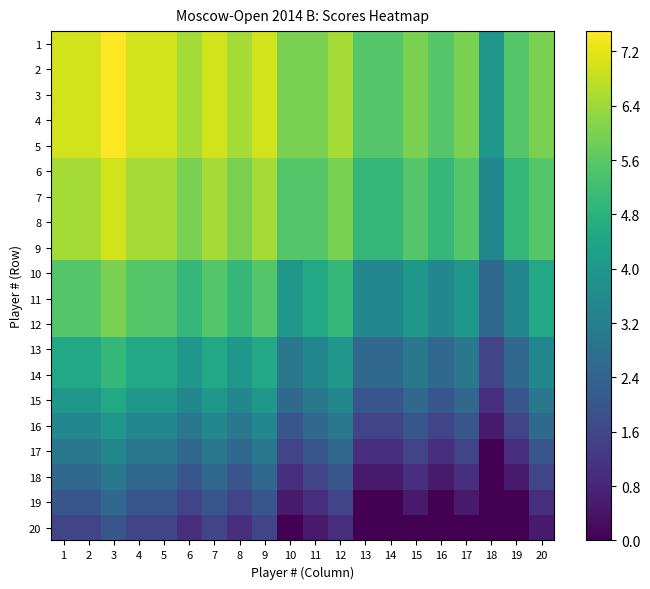

What is the difference between the highest and lowest values at 11?

5.5